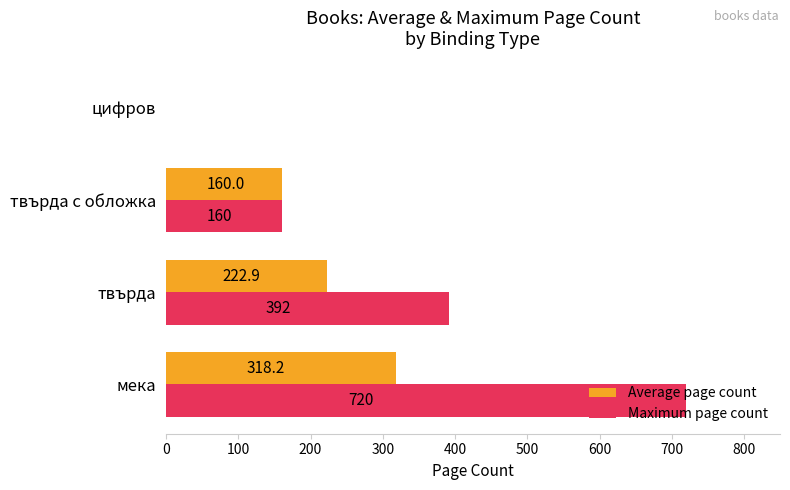

The value of Maximum page count at цифров is 435.4. True or false?

False